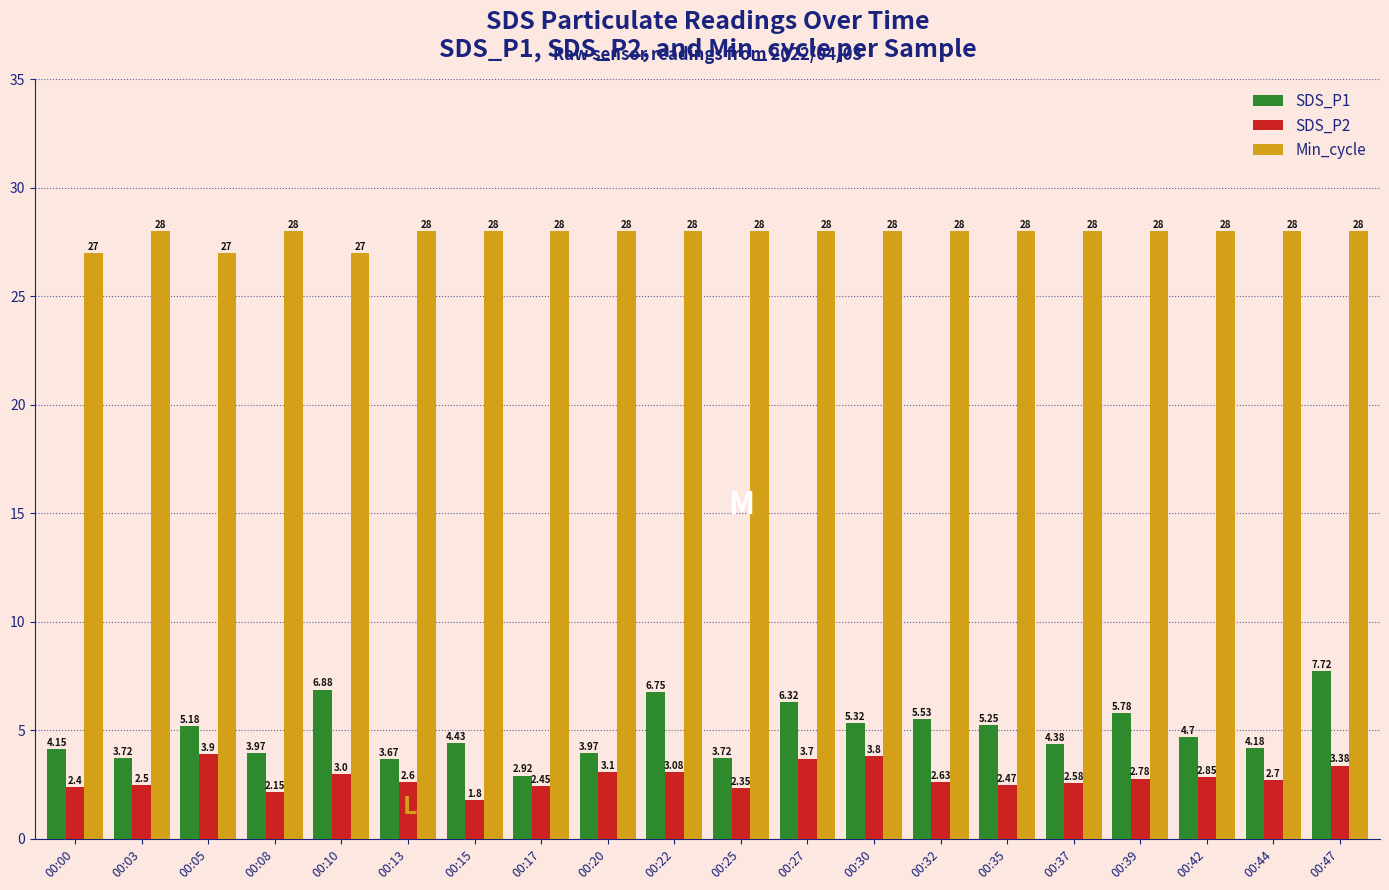

What is the average value of the SDS_P1 series?

4.9